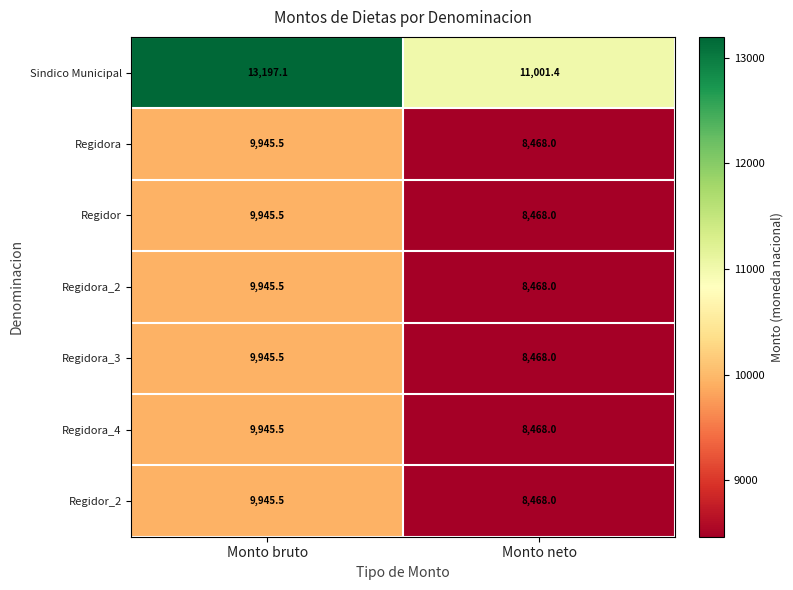

What is the difference between the highest and lowest values at Monto neto?

2533.4